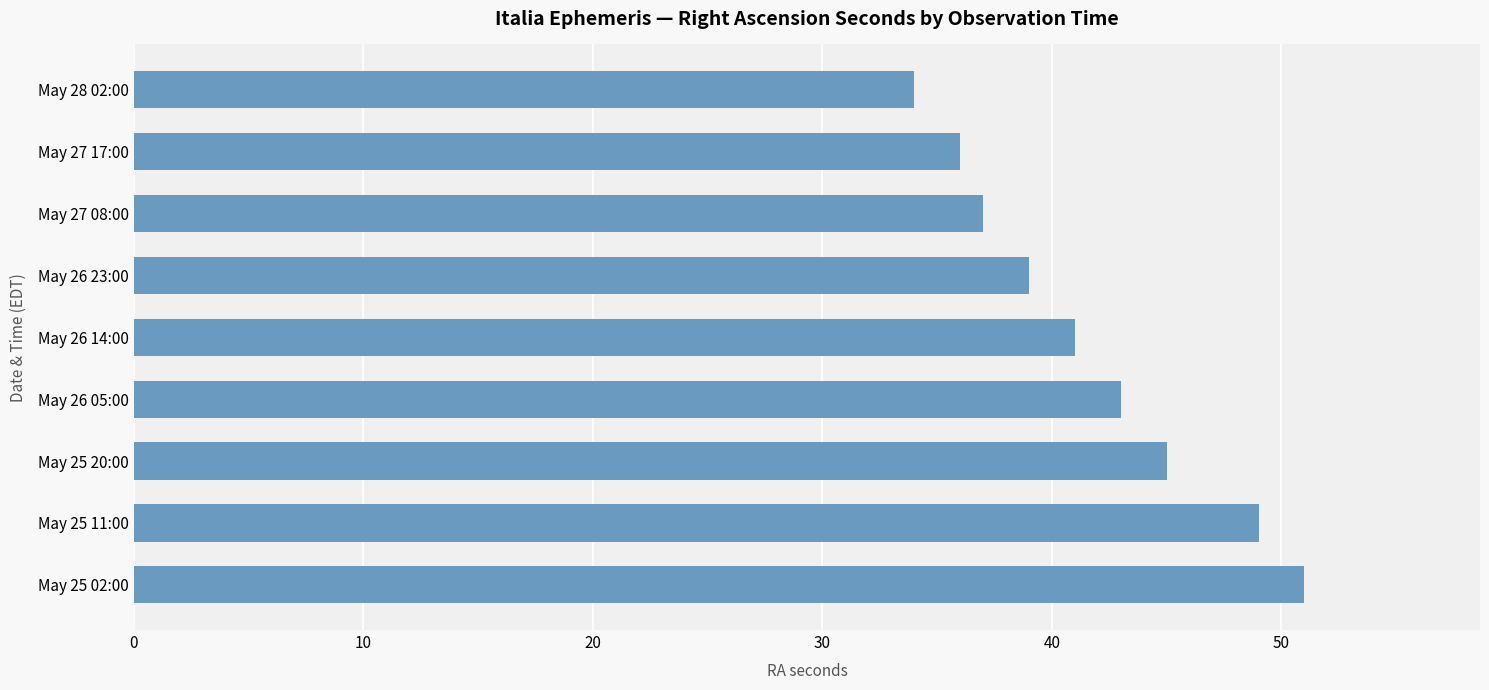

What is the average value?

42